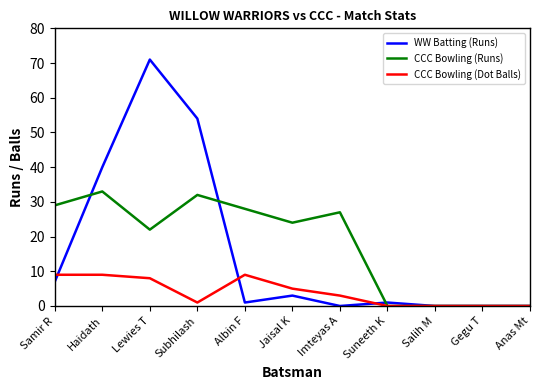

List the series in order of their peak value, lowest first.

CCC Bowling (Dot Balls), CCC Bowling (Runs), WW Batting (Runs)